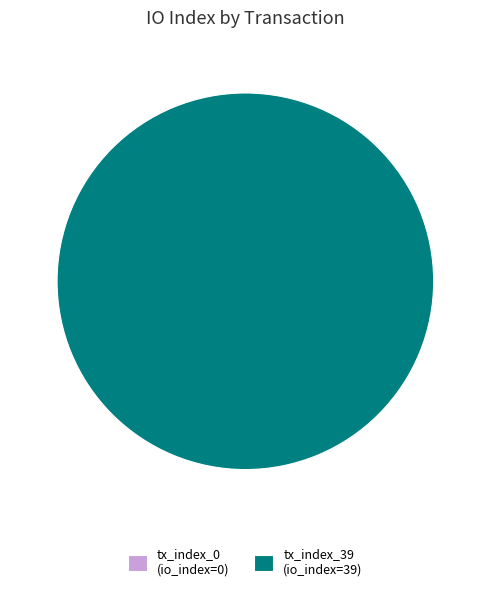

Combined, what portion of the pie is tx_index_39 and tx_index_0?

100.0%